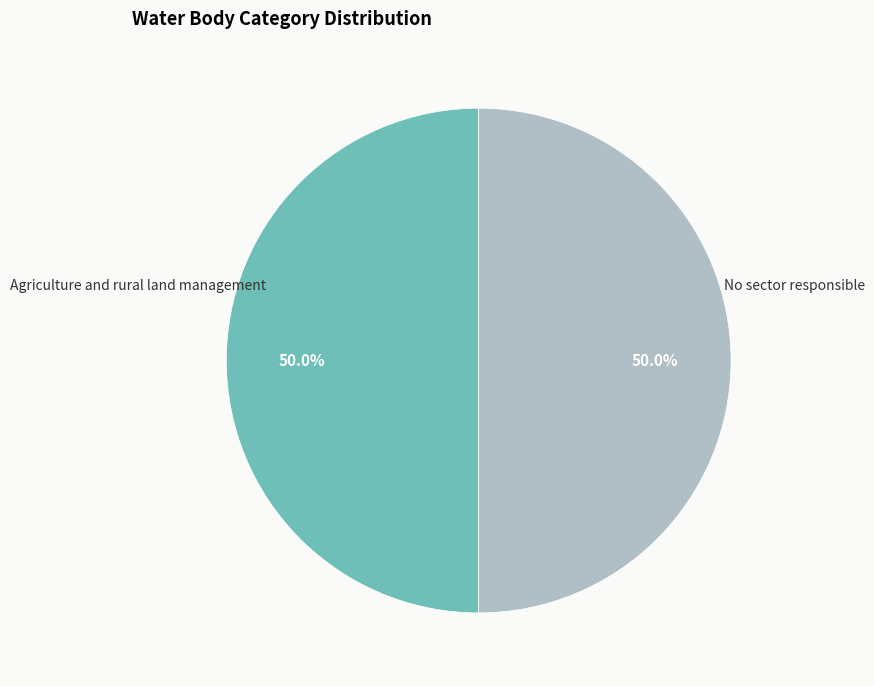

How many segments does this pie chart have?

2